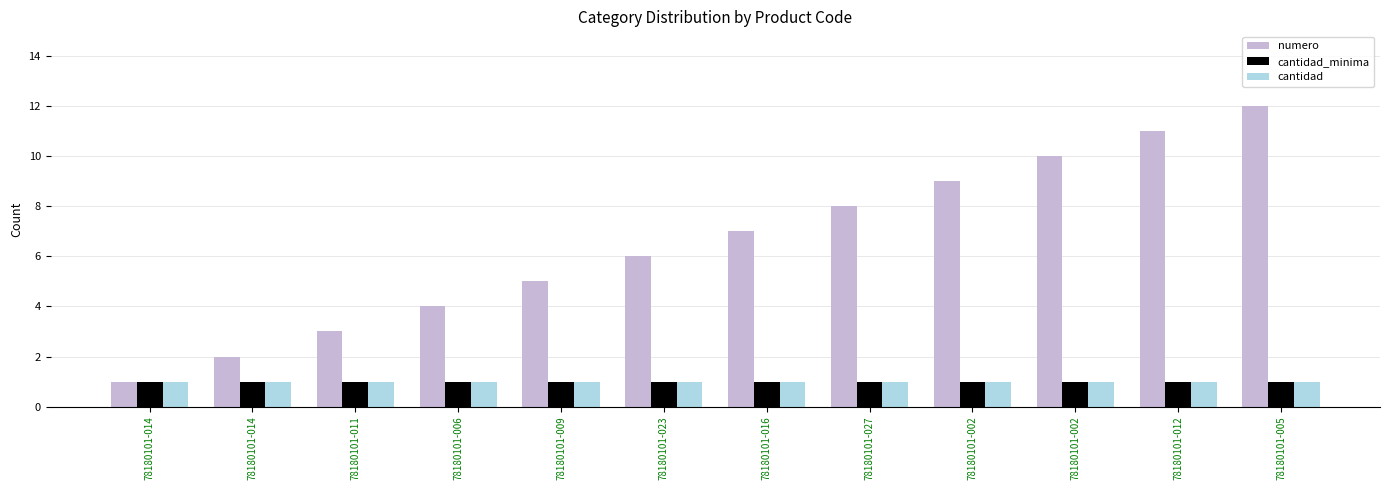

What are all the series names shown in the legend?

numero, cantidad_minima, cantidad